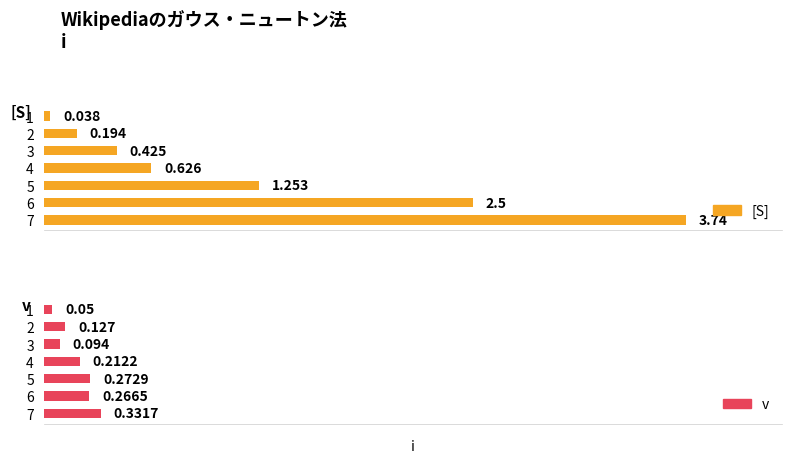

Does the chart contain stacked bars?

No